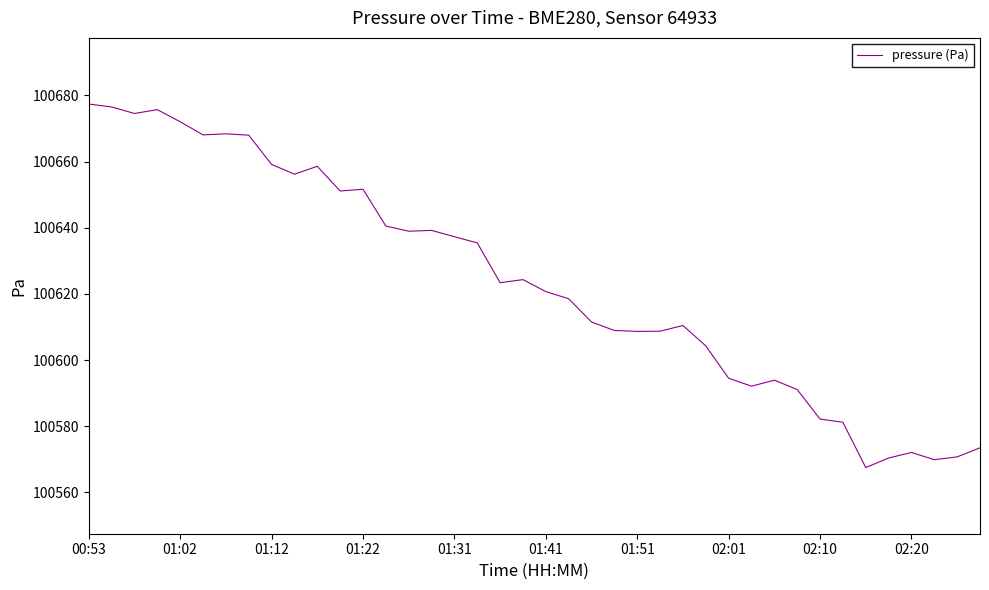

What is the greatest value displayed?

100677.4